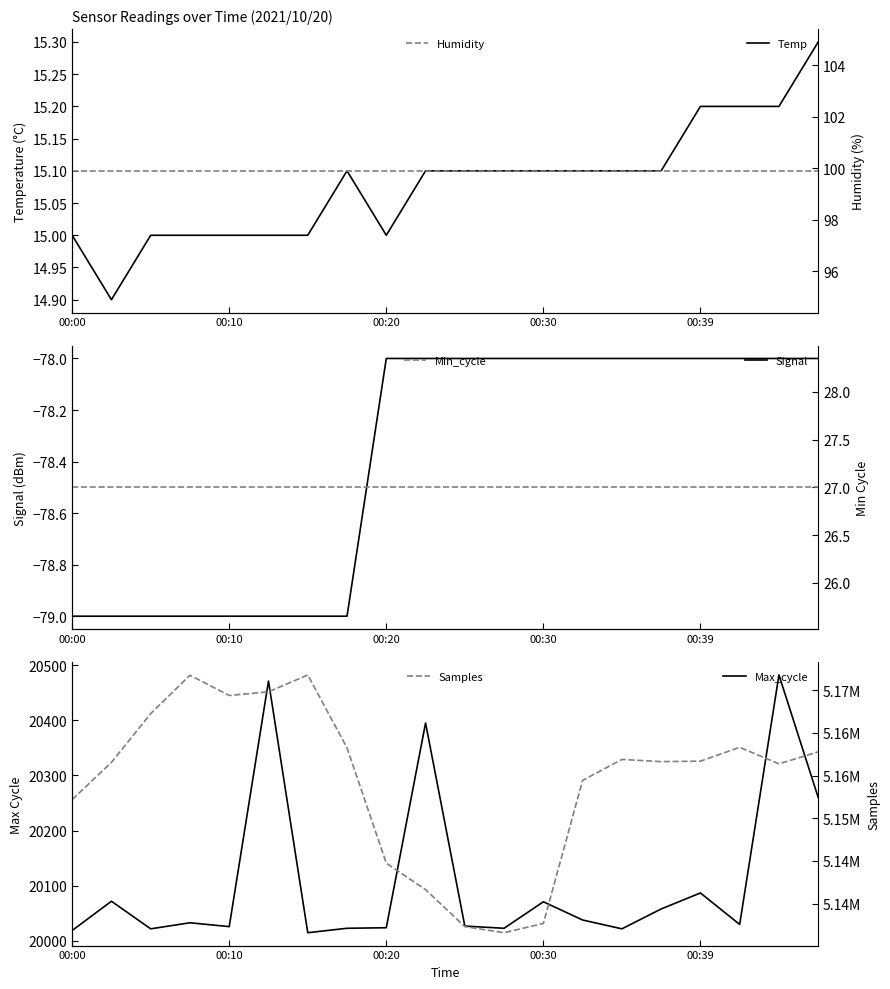

What is the maximum value for Temp?

15.3